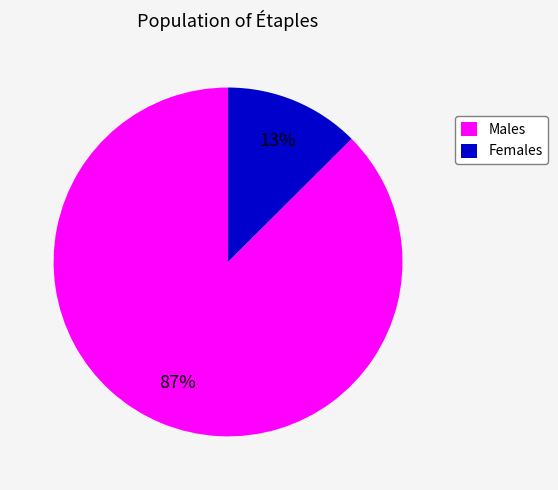

Does any single category account for the majority?

Yes